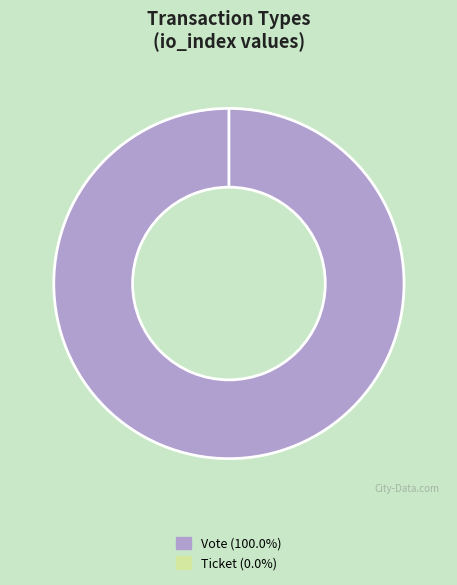

What is the smallest slice in the pie chart?

Ticket